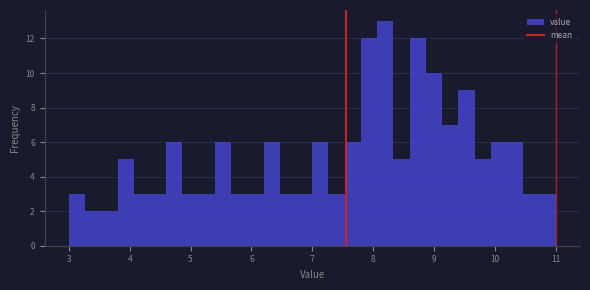

Read against the x-axis, roughly where is the centre of the tallest bar?

8.2